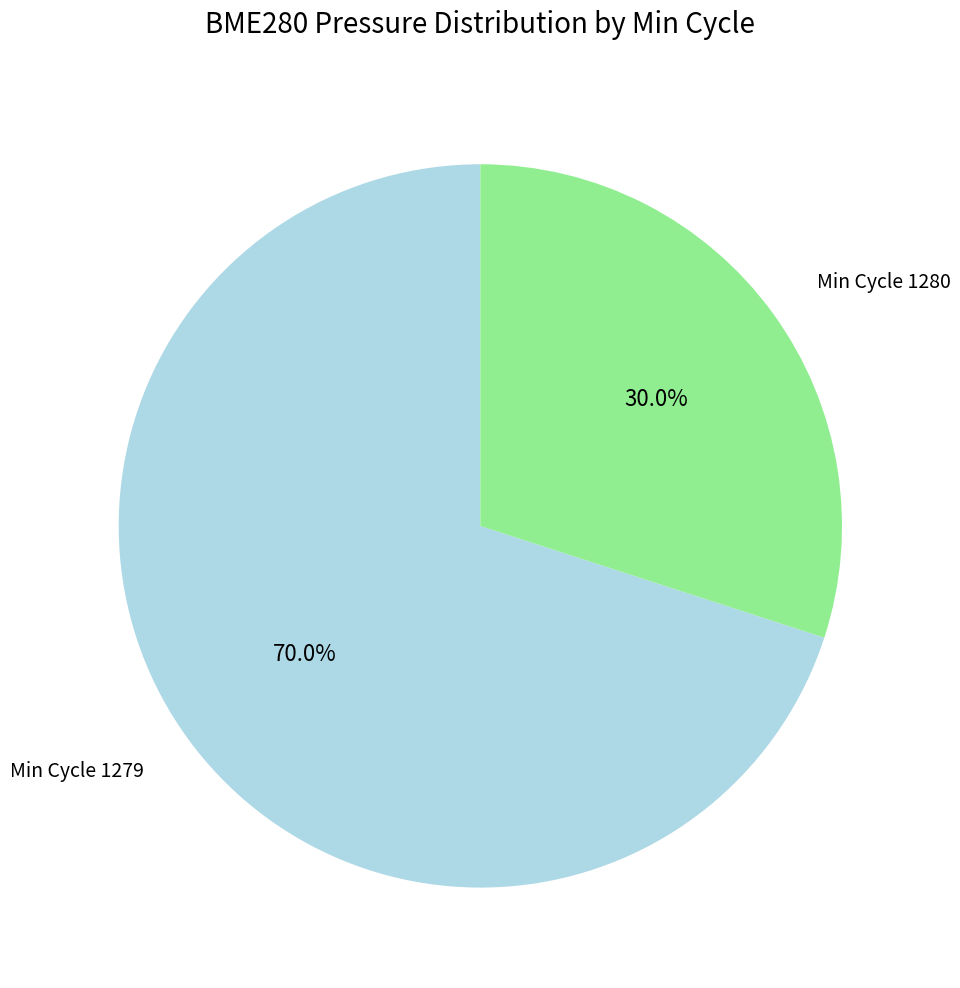

Which has a higher value, Min Cycle 1280 or Min Cycle 1279?

Min Cycle 1279